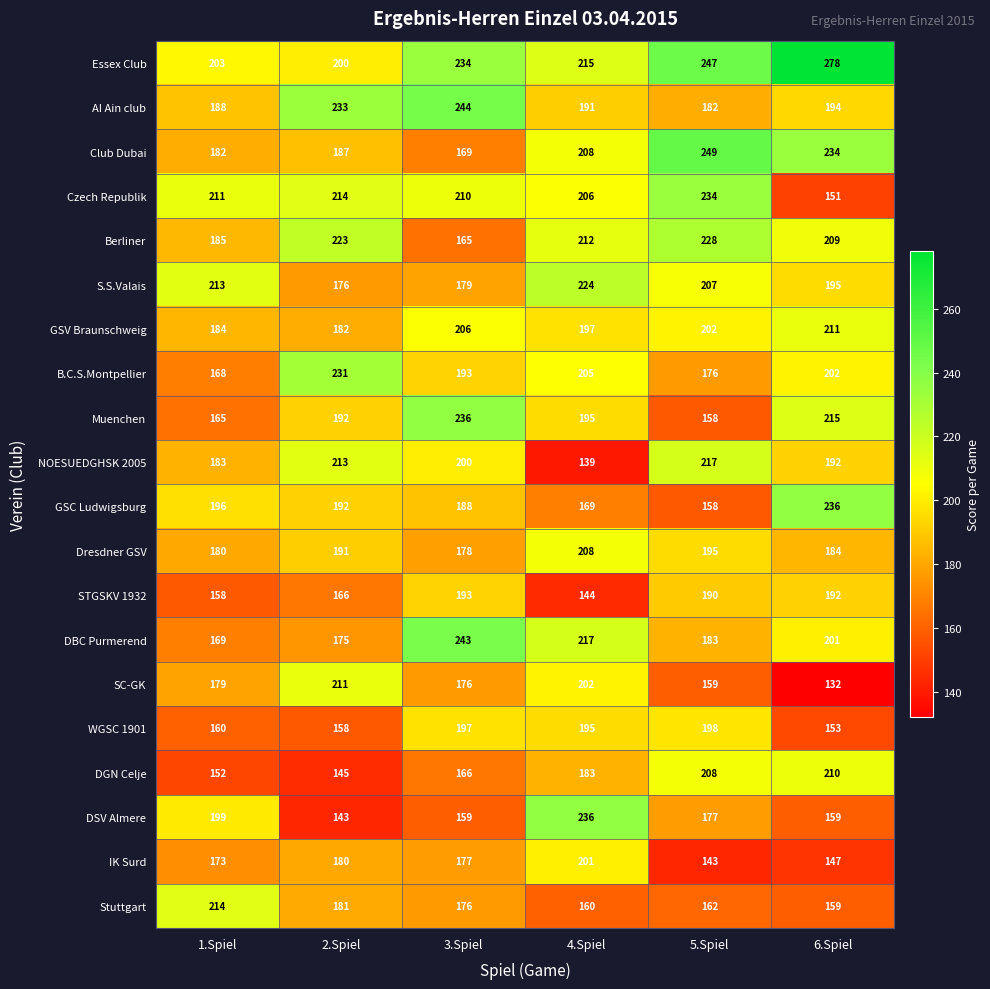

What is the smallest value displayed?

132